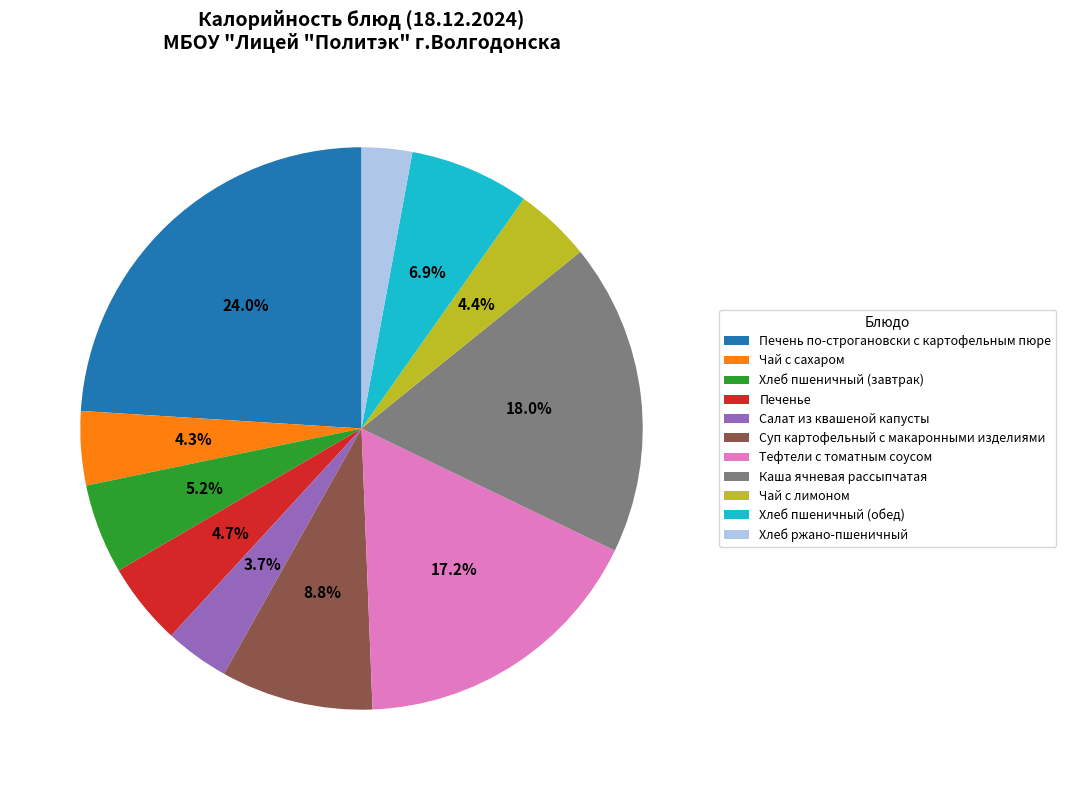

How many slices are in this pie chart?

11